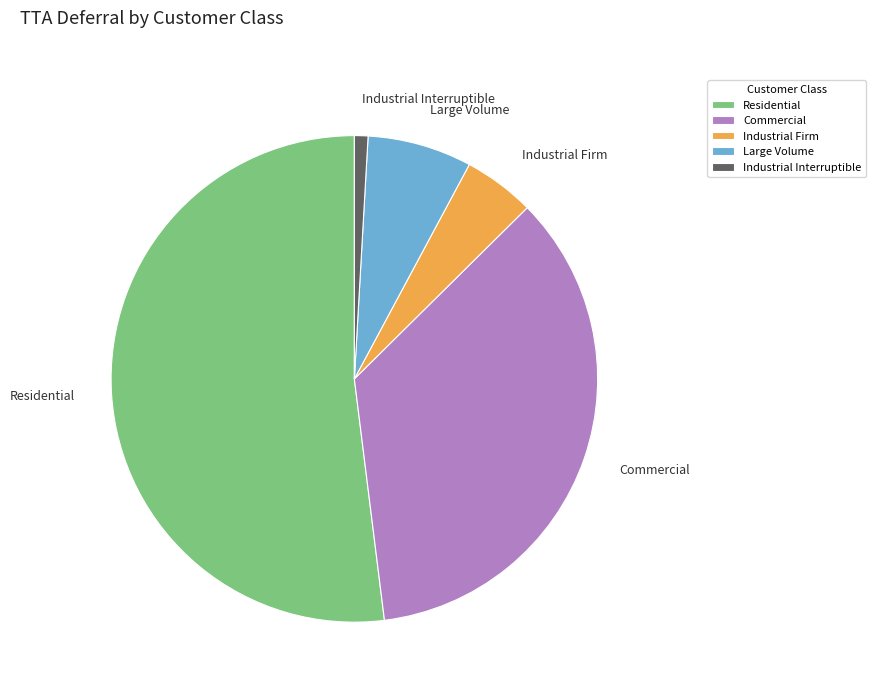

Which category has the smallest portion of the pie?

Industrial Interruptible